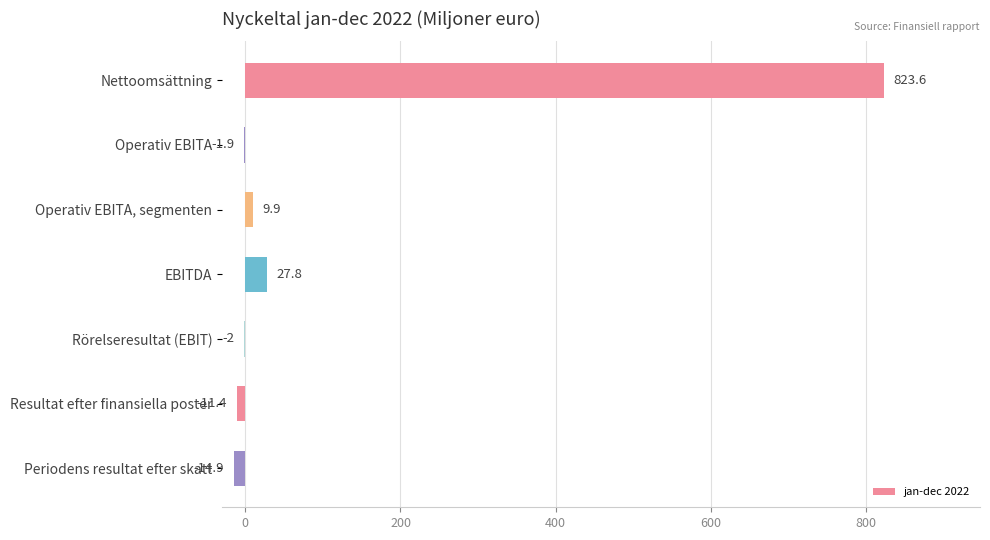

What is the sum of the values at EBITDA and Resultat efter finansiella poster?

16.4